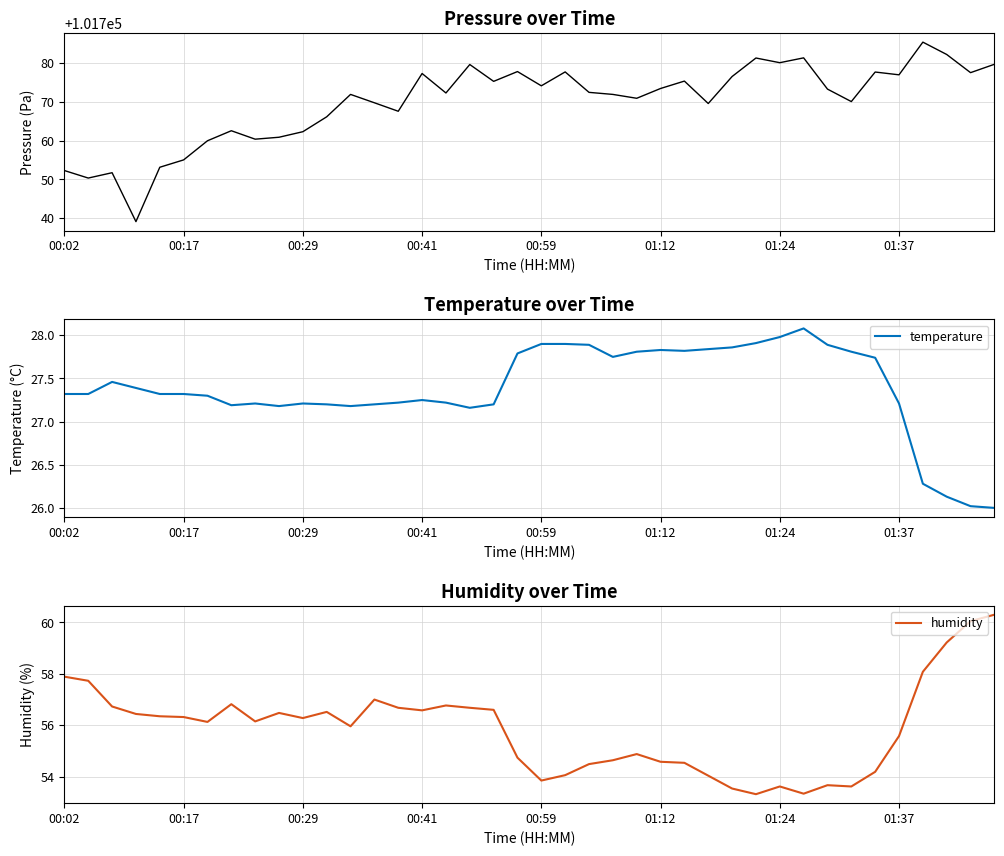

What is the maximum value shown in the chart?

101785.4